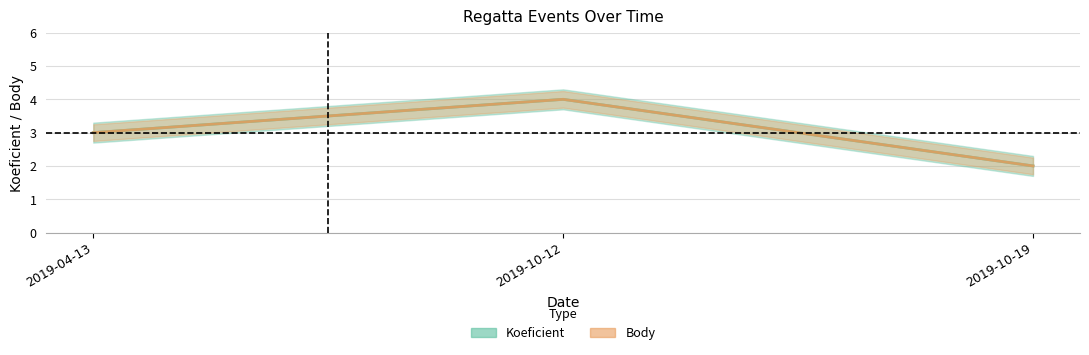

At 2019-10-19, list the series in order from largest to smallest.

Koeficient, Body